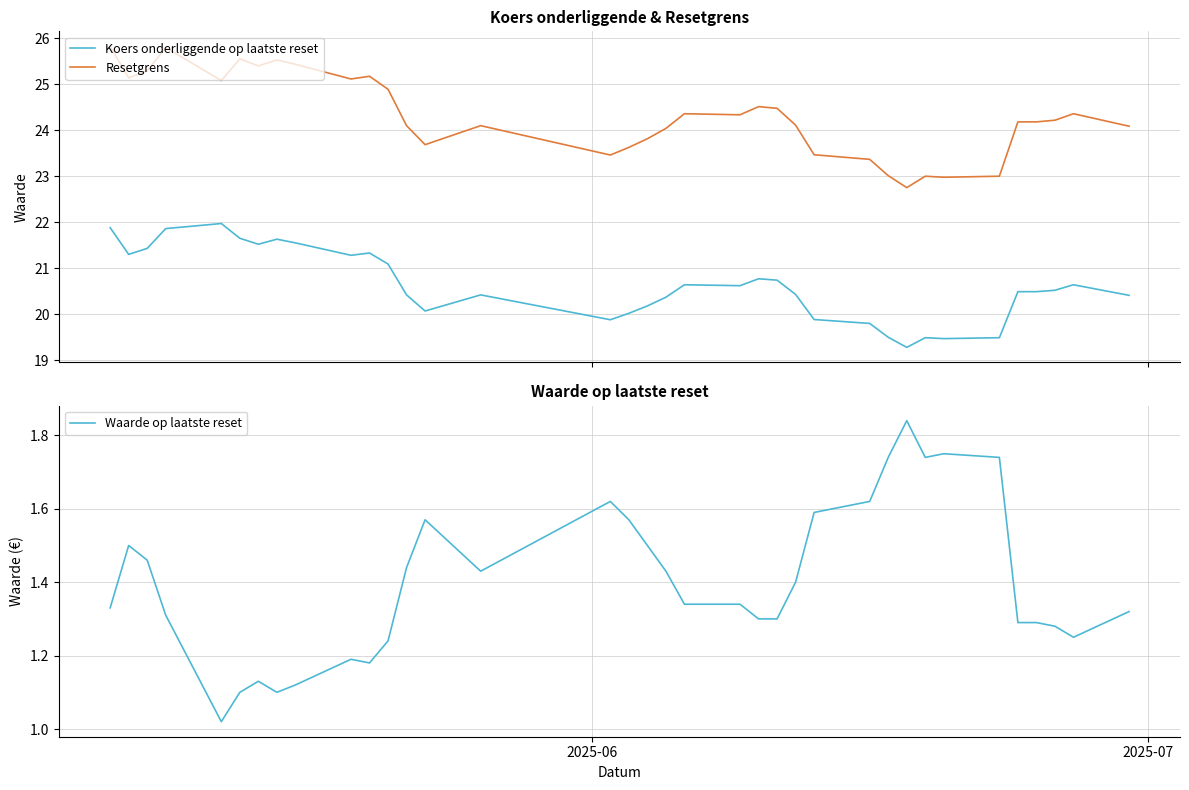

True or false: Waarde op laatste reset and Koers onderliggende op laatste reset cross at least once.

False